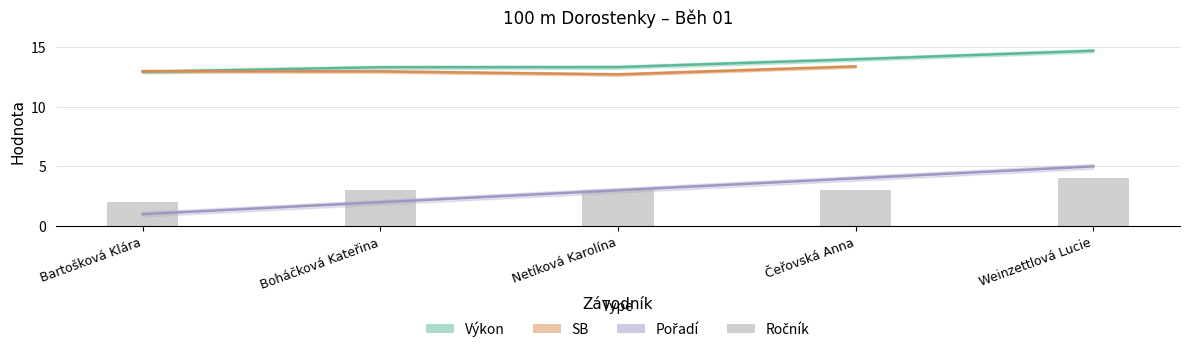

List the labels in order of value, smallest first.

Bartošková Klára, Boháčková Kateřina, Netíková Karolína, Čeřovská Anna, Weinzettlová Lucie